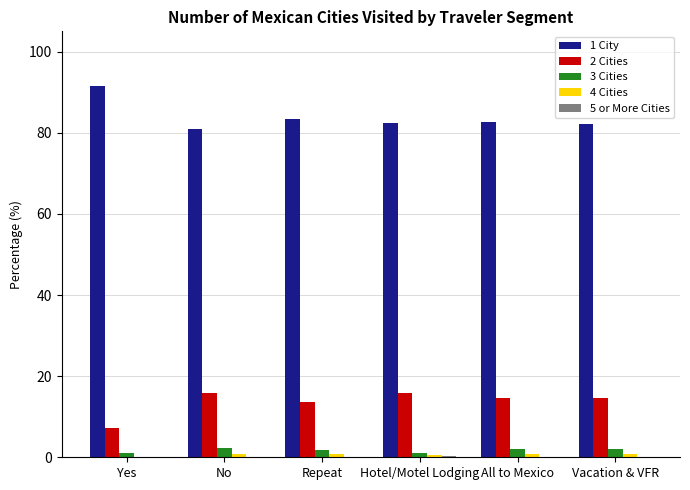

Which series has the largest total across all categories?

1 City